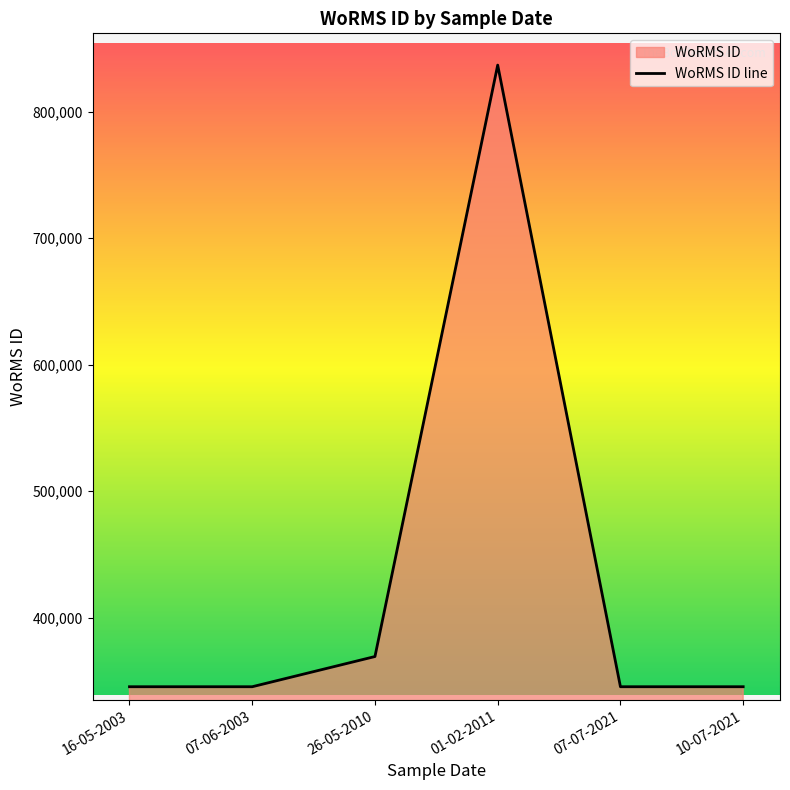

What is the difference between the second highest and second lowest values?

23875